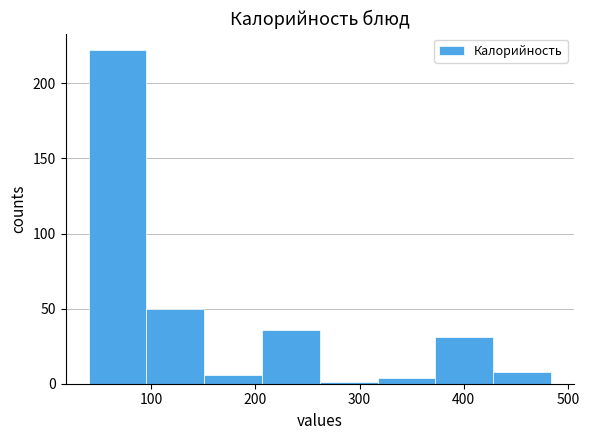

Reading left to right, transcribe this chart: for each bar, give the range it covers on the x-axis and its height. Neither the bar edges nor the heights are printed on the chart, so give them approximately, as read against the axes.

40 to 100: 220
100 to 150: 50
150 to 210: 5
210 to 260: 35
260 to 320: under 5
320 to 370: under 5
370 to 430: 30
430 to 480: 10